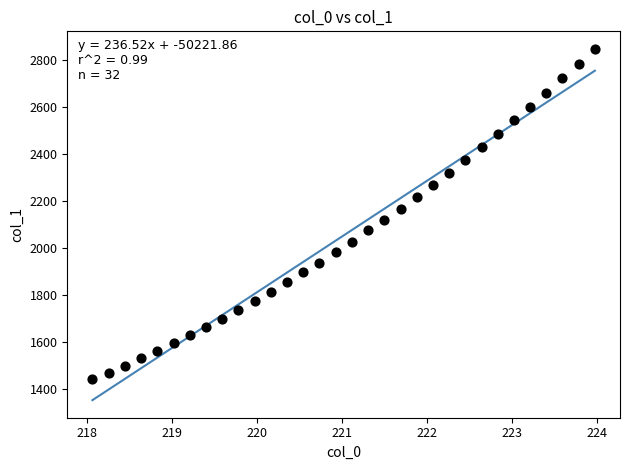

What is the range of Y values (max minus min)?

1404.2